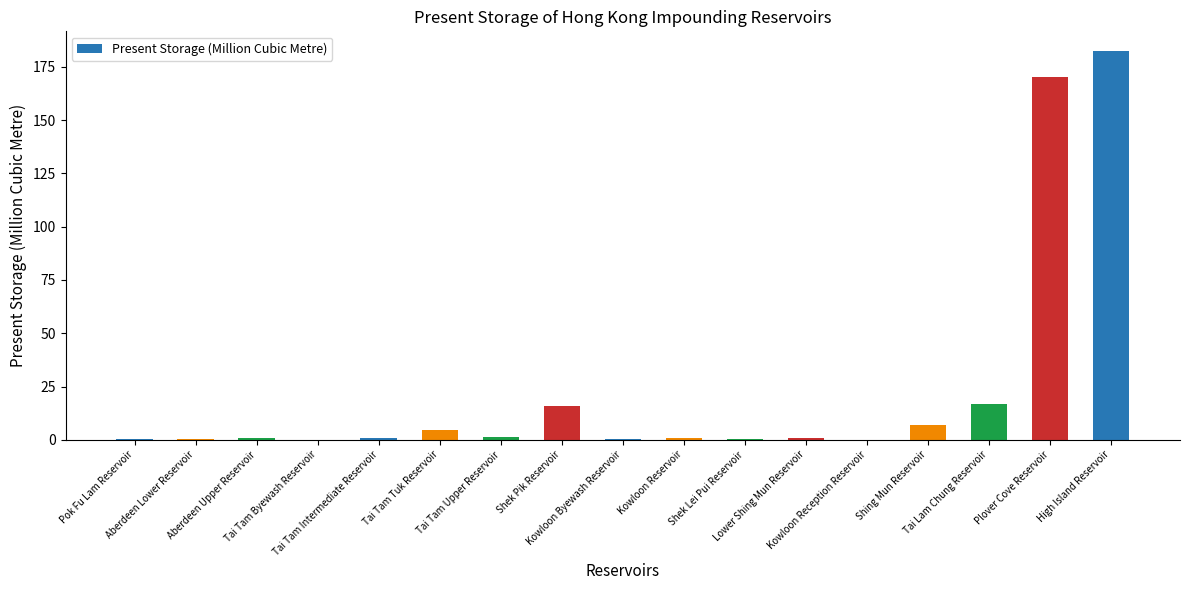

What is the greatest value displayed?

182.5